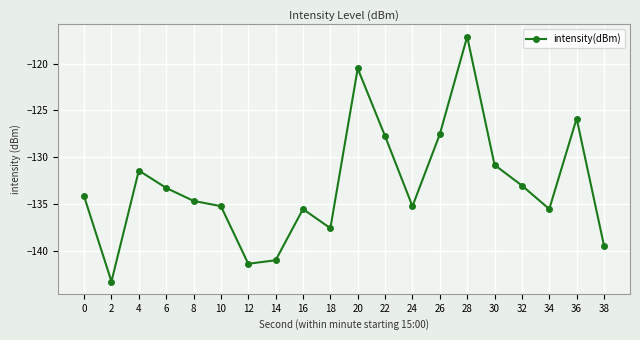

Does the chart display data point markers on the line(s)?

Yes